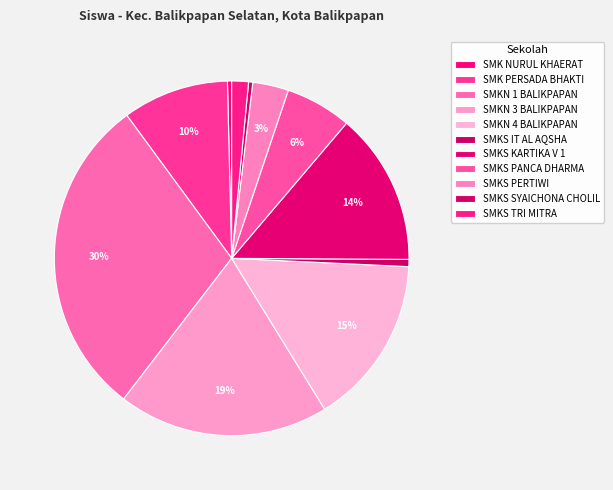

To the nearest percent, what percentage of the pie is SMK PERSADA BHAKTI?

10%